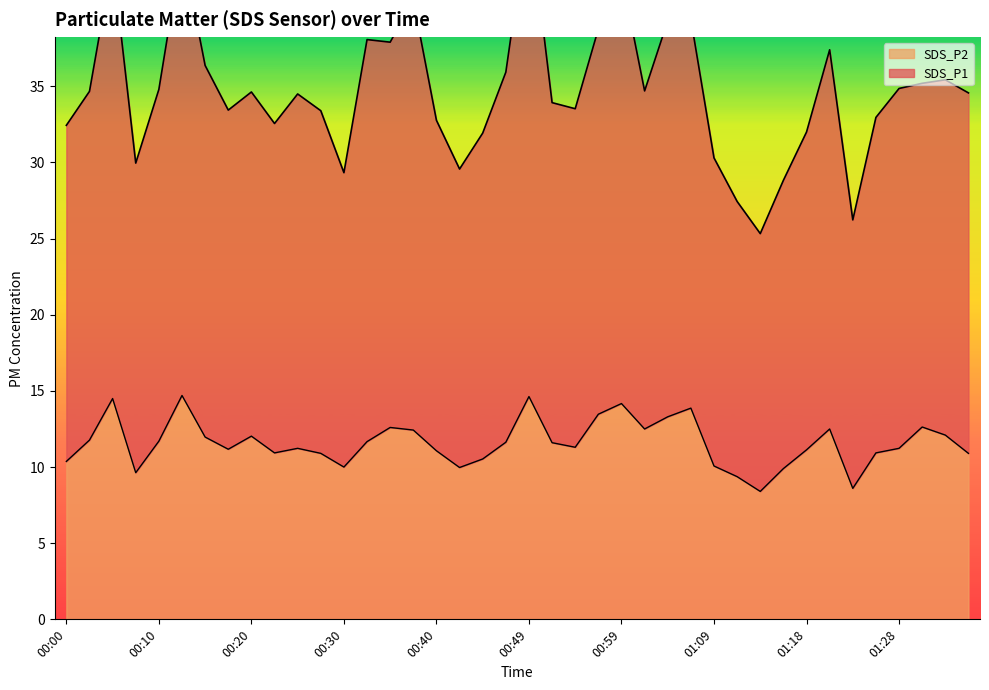

At which label is SDS_P2 closest to 11?

00:22